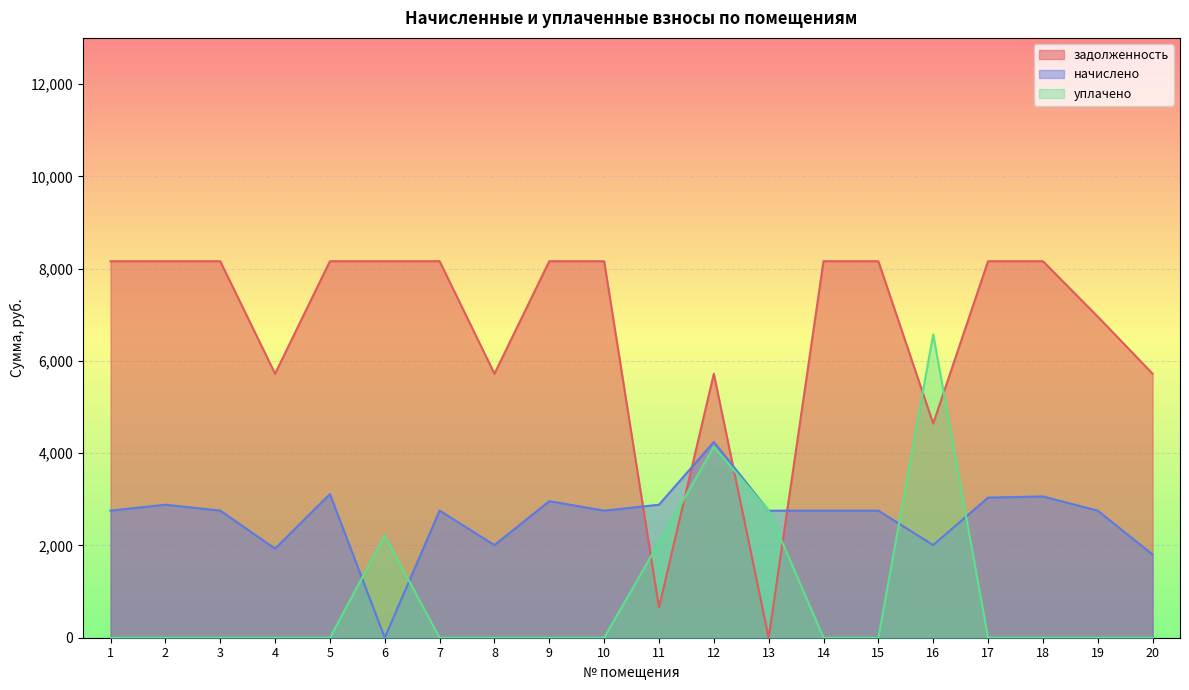

At which category does задолженность reach its first local valley?

4